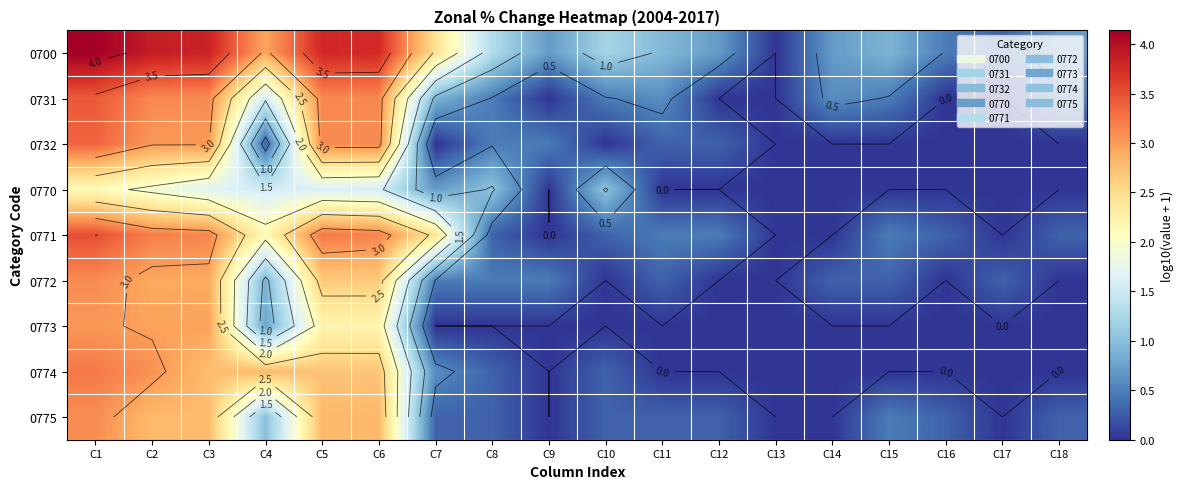

What is the difference between the highest and lowest values at C15?

0.9